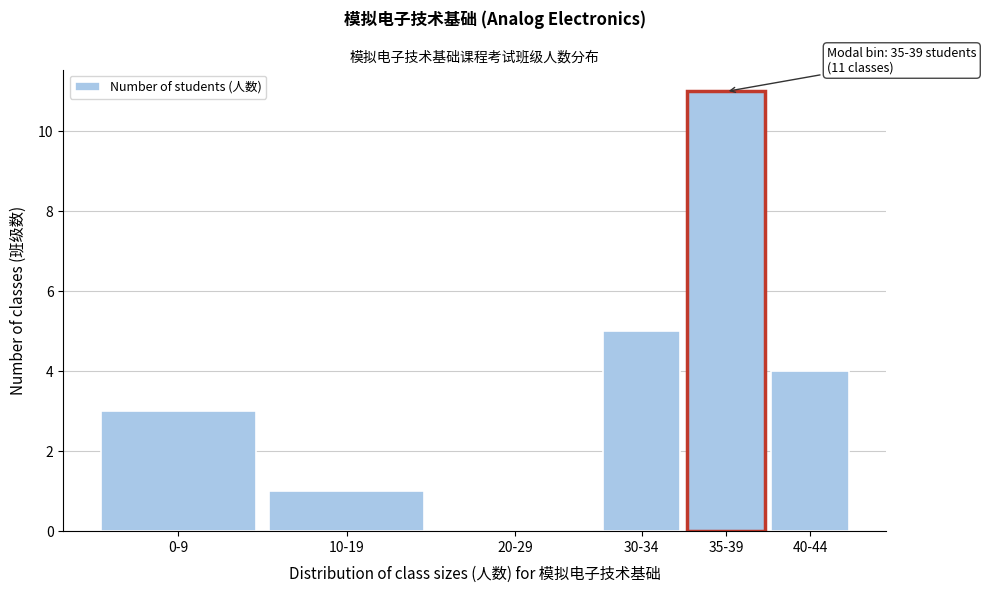

Reading left to right, list all the values displayed in this chart.

0-9=3	10-19=1	20-29=0	30-34=5	35-39=11	40-44=4